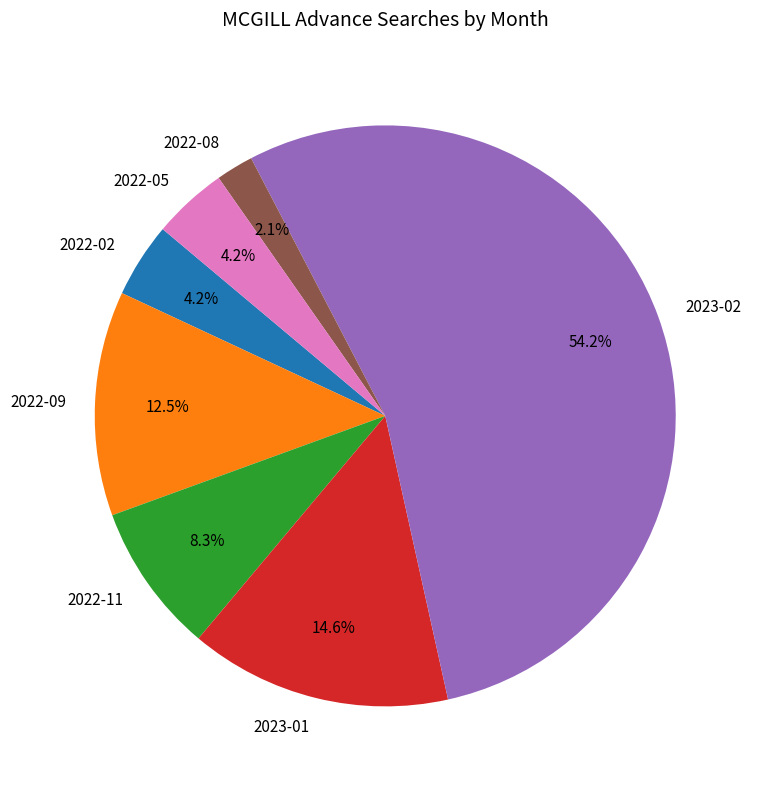

What percentage is NOT represented by 2023-01?

85.4%